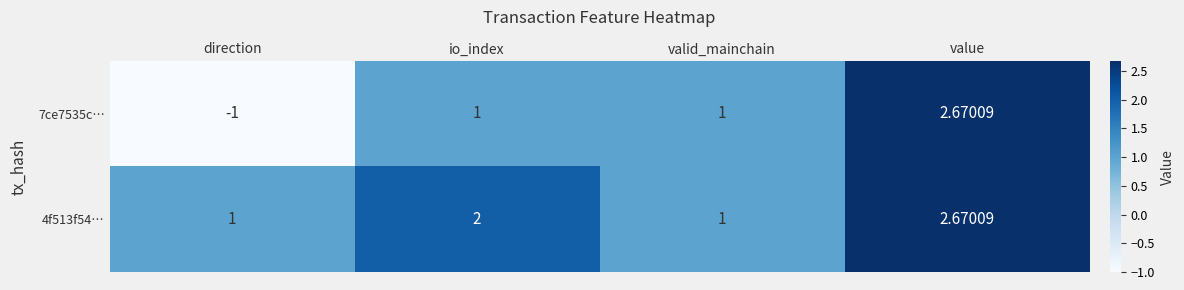

What is the total value across all series at value?

5.3